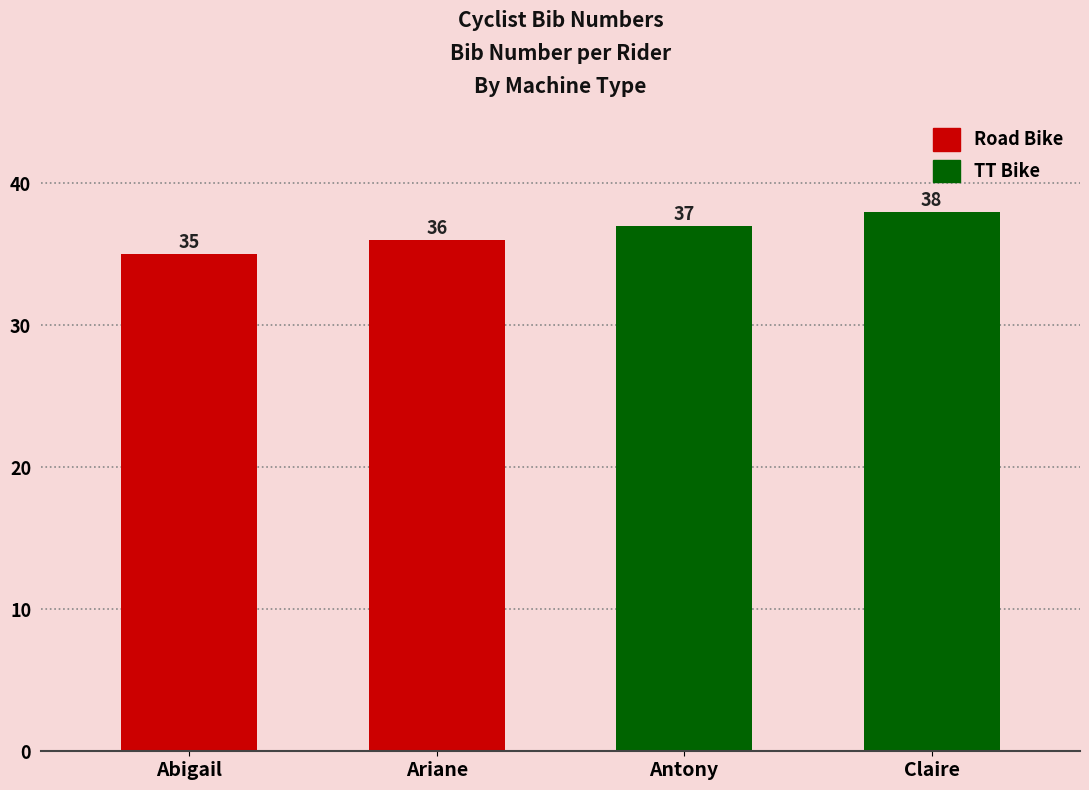

What position from the left is Claire?

4